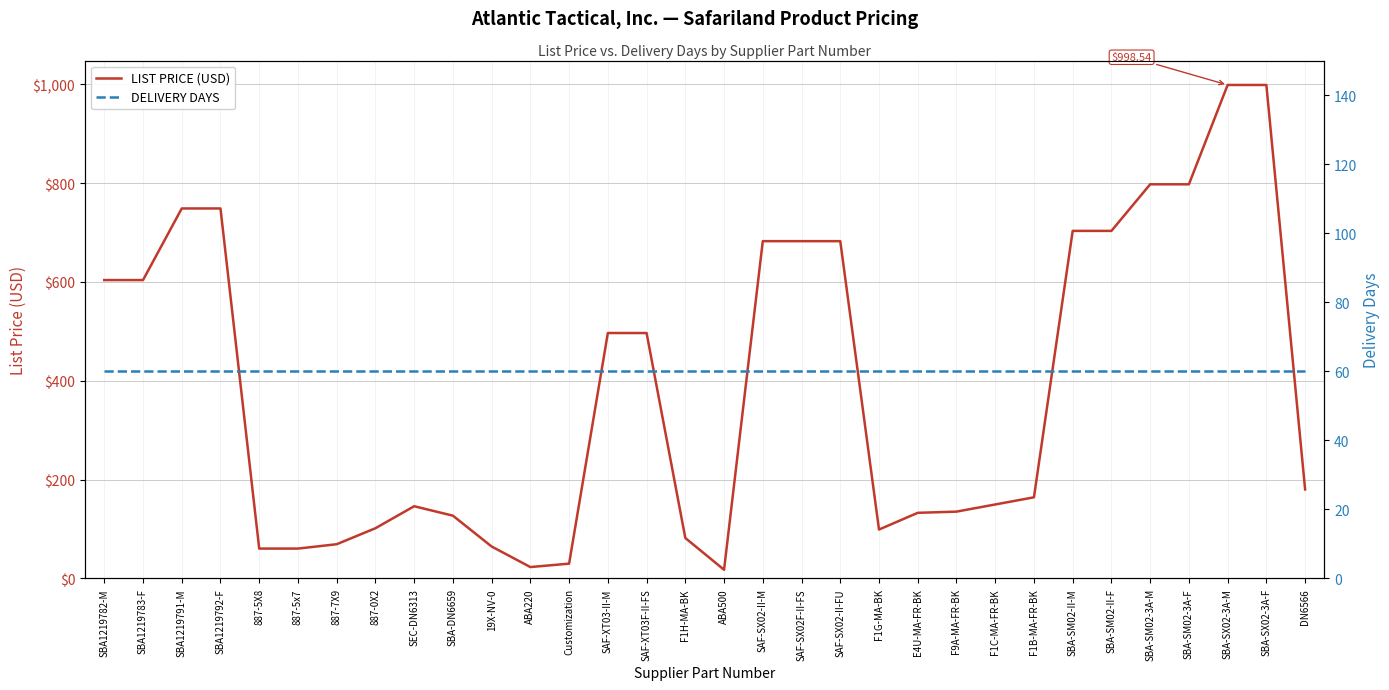

Reading left to right, what are all the values shown in this chart?

LIST PRICE (USD): 603.8	603.8	748.6	748.6	60.5	60.5	69.3	101.6	146.2	127.0	64.7	23.1	30.0	496.6	496.6	81.9	17.6	682.5	682.5	682.5	99.0	132.8	135.2	149.7	164.2	703.3	703.3	797.5	797.5	998.5	998.5	180.2
DELIVERY DAYS: 60.0	60.0	60.0	60.0	60.0	60.0	60.0	60.0	60.0	60.0	60.0	60.0	60.0	60.0	60.0	60.0	60.0	60.0	60.0	60.0	60.0	60.0	60.0	60.0	60.0	60.0	60.0	60.0	60.0	60.0	60.0	60.0